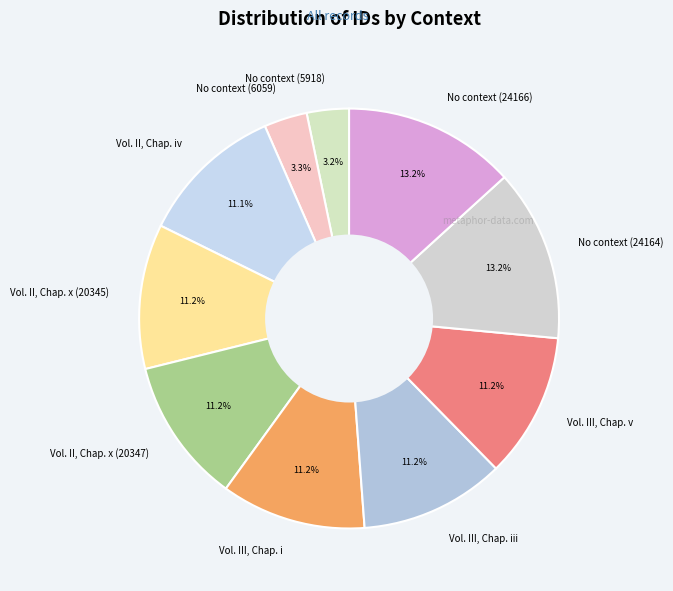

True or false: No context (24166) accounts for 13% of the total.

True